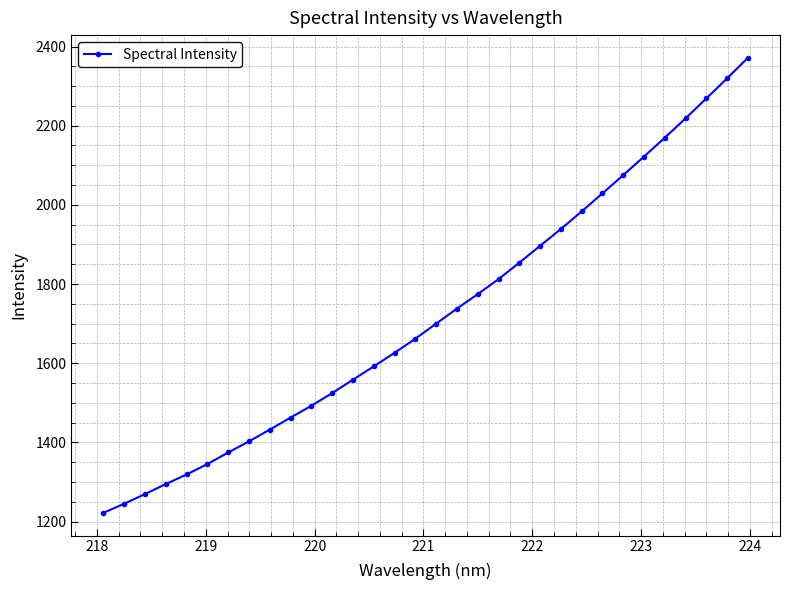

What is the smallest value displayed?

1222.1